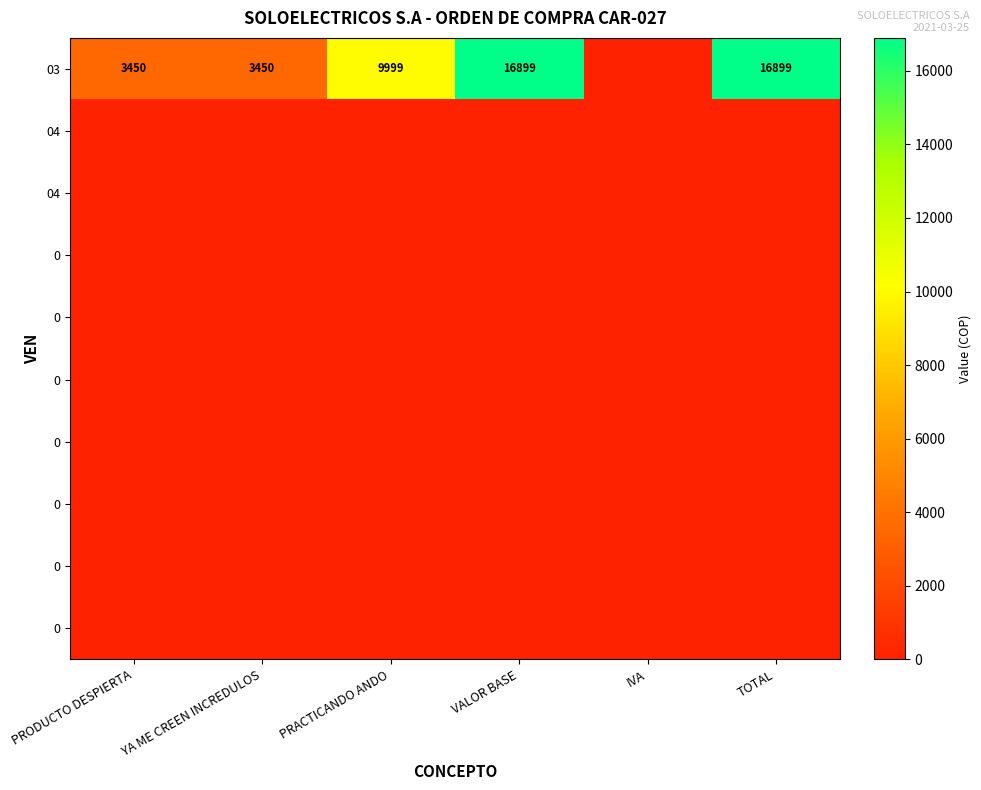

At how many categories does at least one series exceed 12103?

2